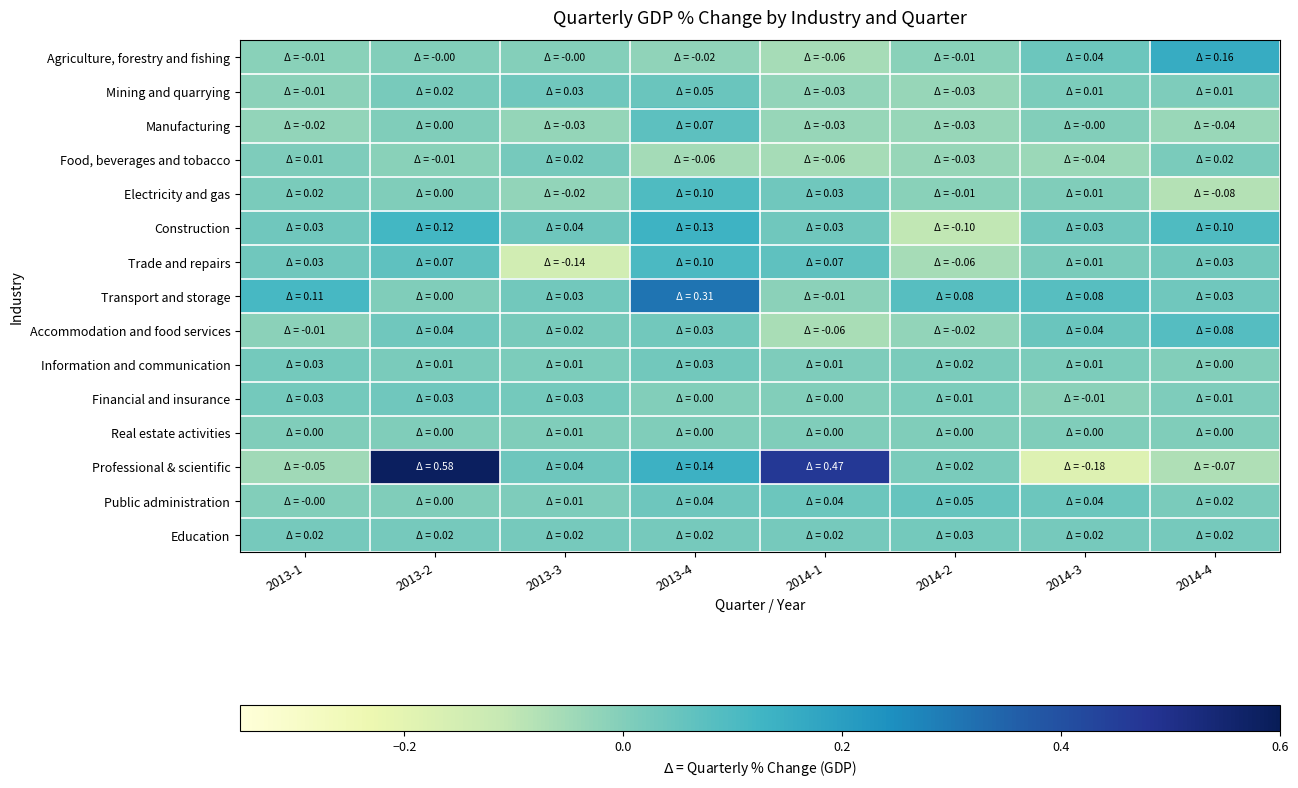

Count the number of data series in this chart.

15